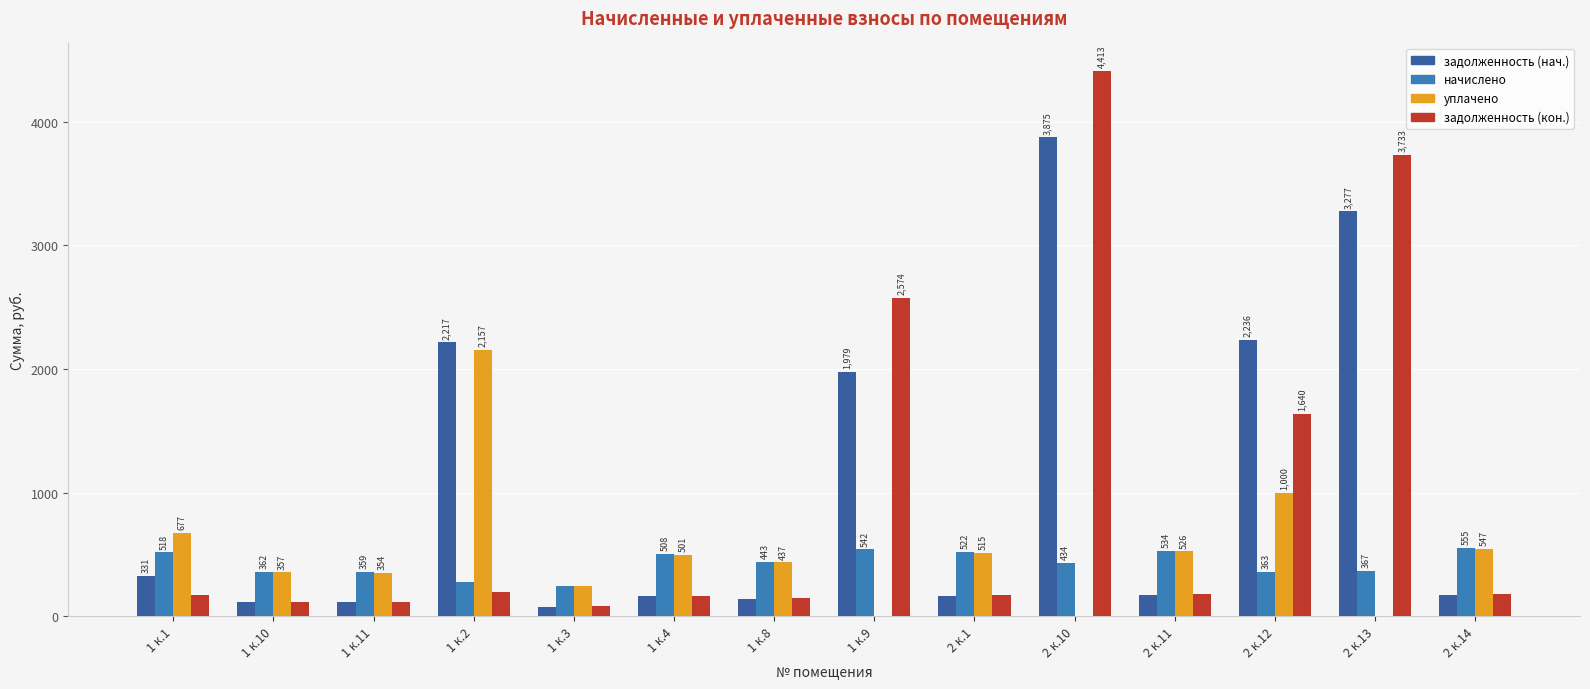

What is the average value of the уплачено series?

522.5